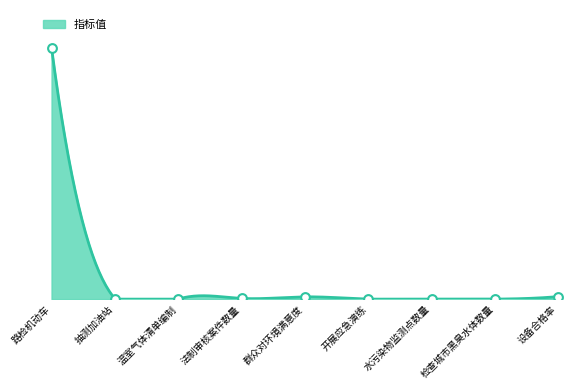

What is the change in value from 法制审核案件数量 to 检查城市黑臭水体数量?

-29